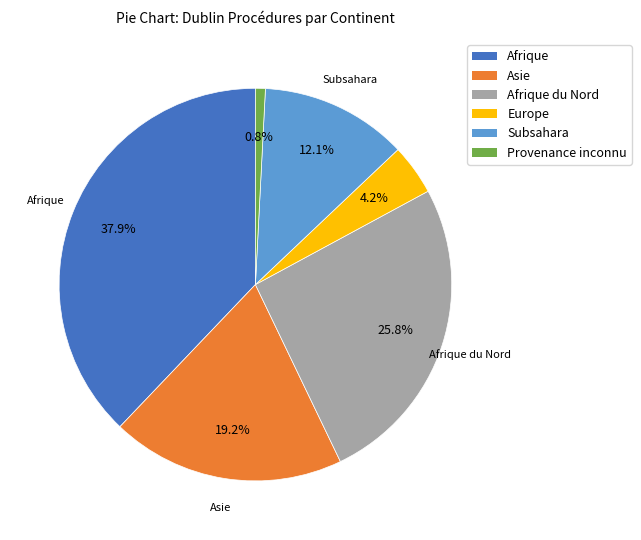

How many slices are in this pie chart?

6